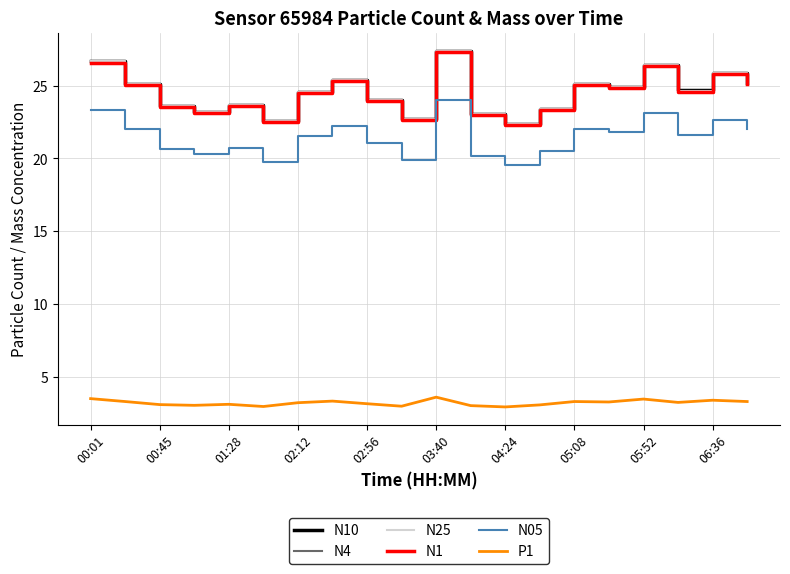

True or false: P1 and N4 intersect in this chart.

False